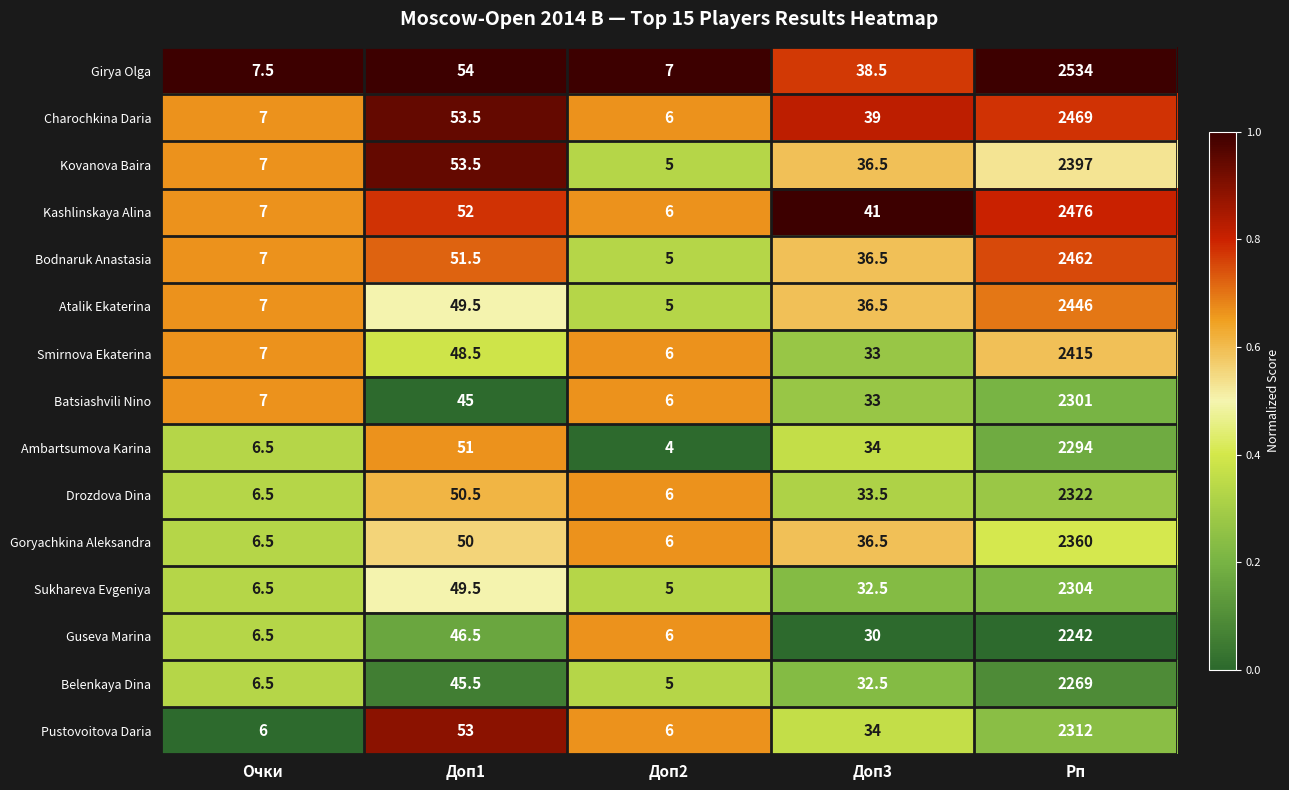

What is the average value of the Girya Olga series?

528.2